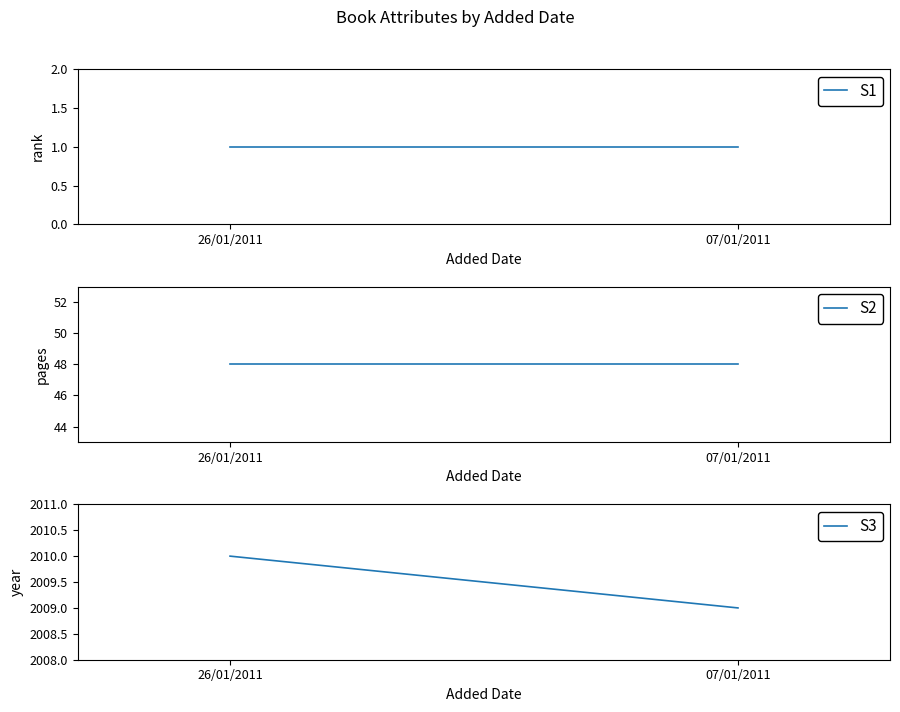

Is it true that S1 equals 0 at 26/01/2011?

False